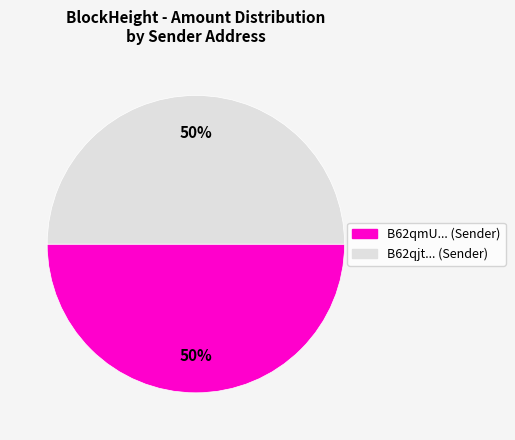

To the nearest percent, what is the average slice percentage?

50%